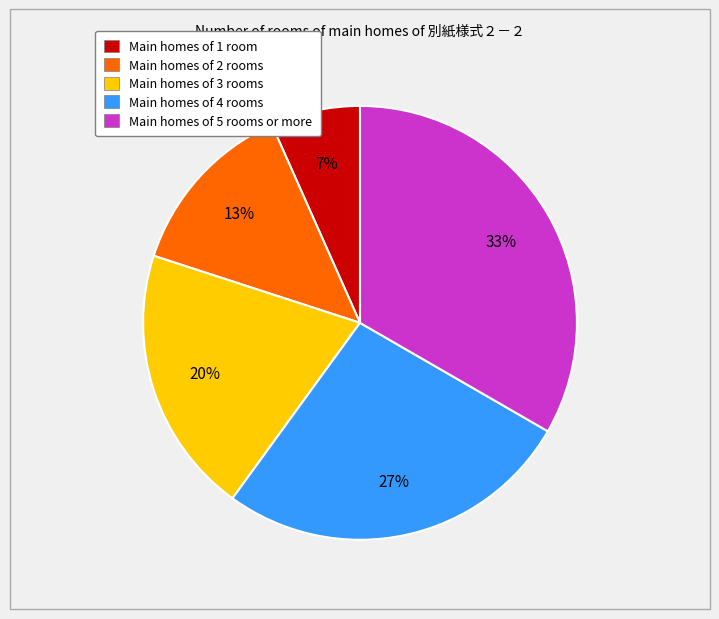

Is there any slice that represents more than half of the pie?

No